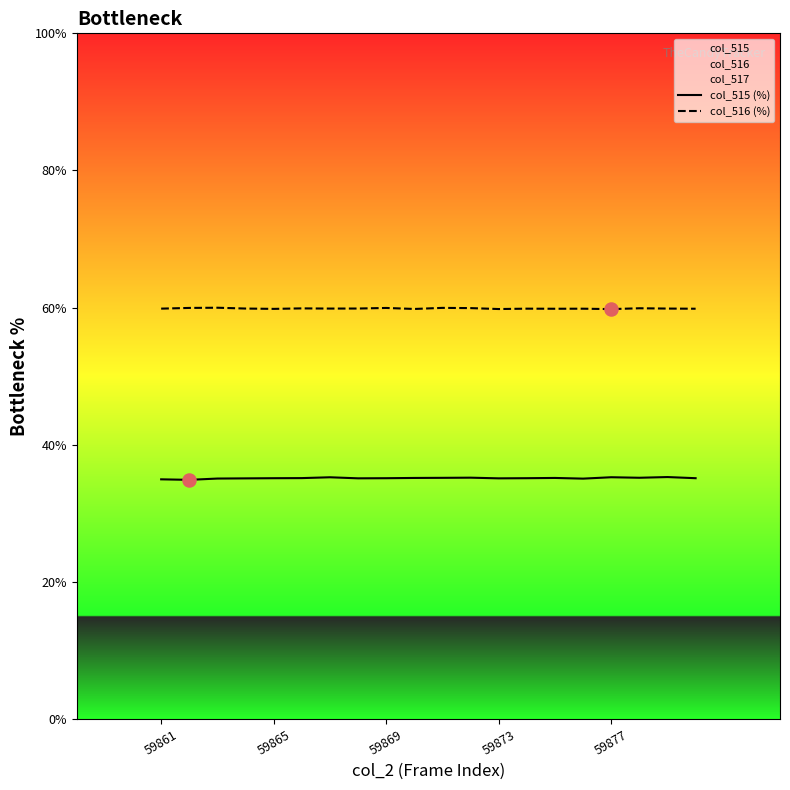

True or false: col_516 (%) and col_515 (%) intersect in this chart.

False